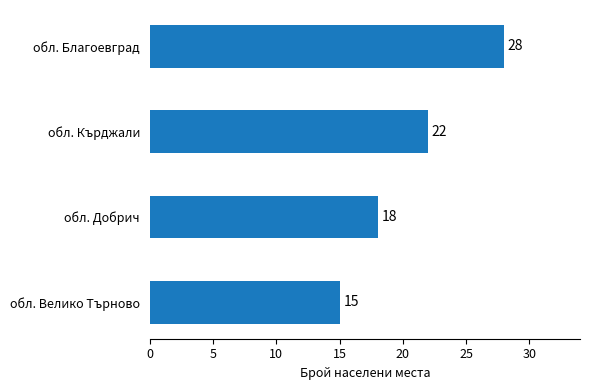

Approximately how many times larger is the value at обл. Благоевград compared to обл. Добрич?

1.6